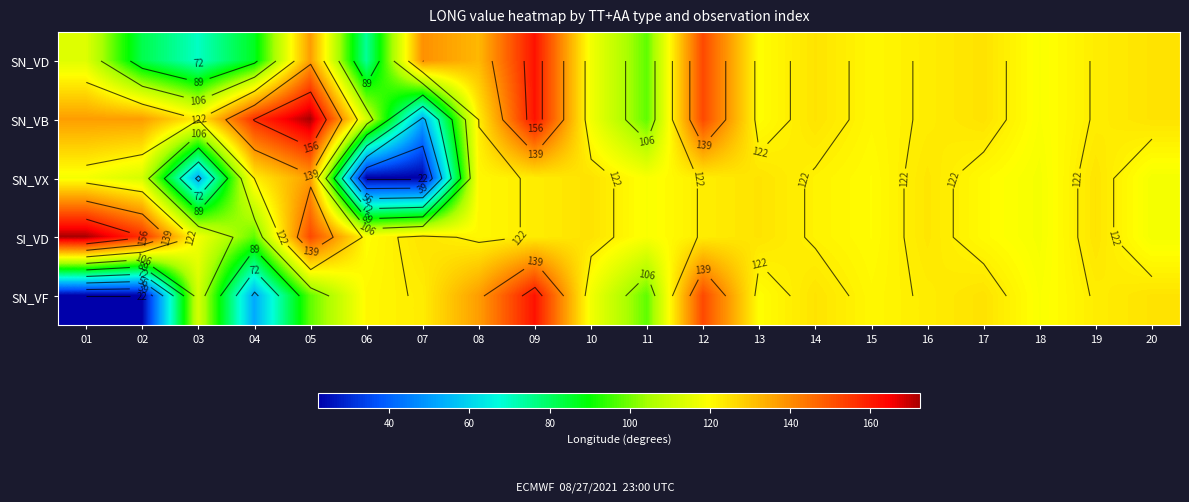

The value of SN_VF at 10 is 117.7. True or false?

True